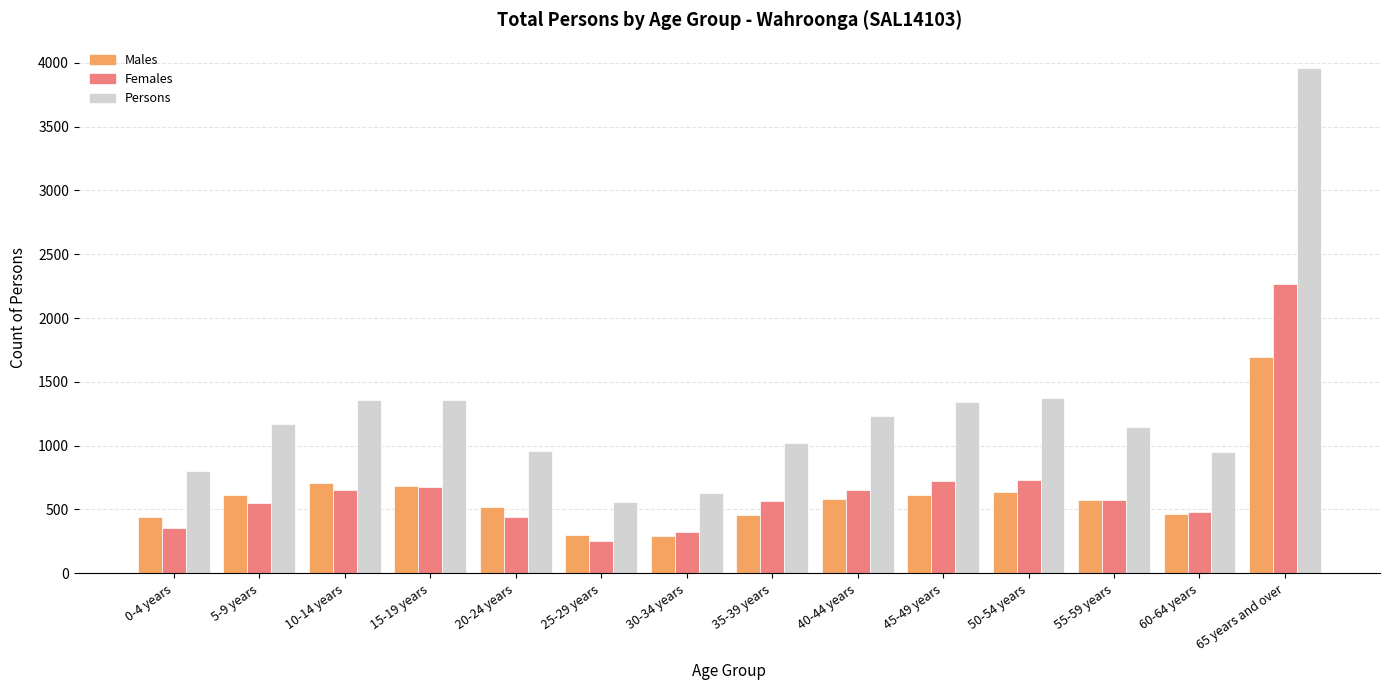

The value of Persons at 30-34 years is 1006. True or false?

False